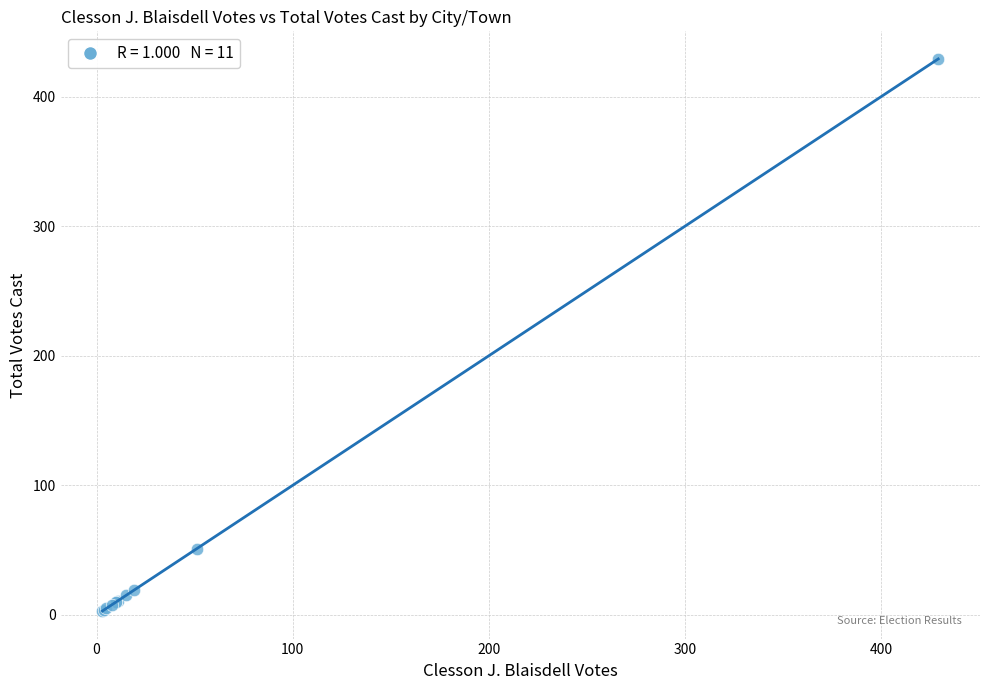

What Y value in the scatter plot is closest to 216?

51